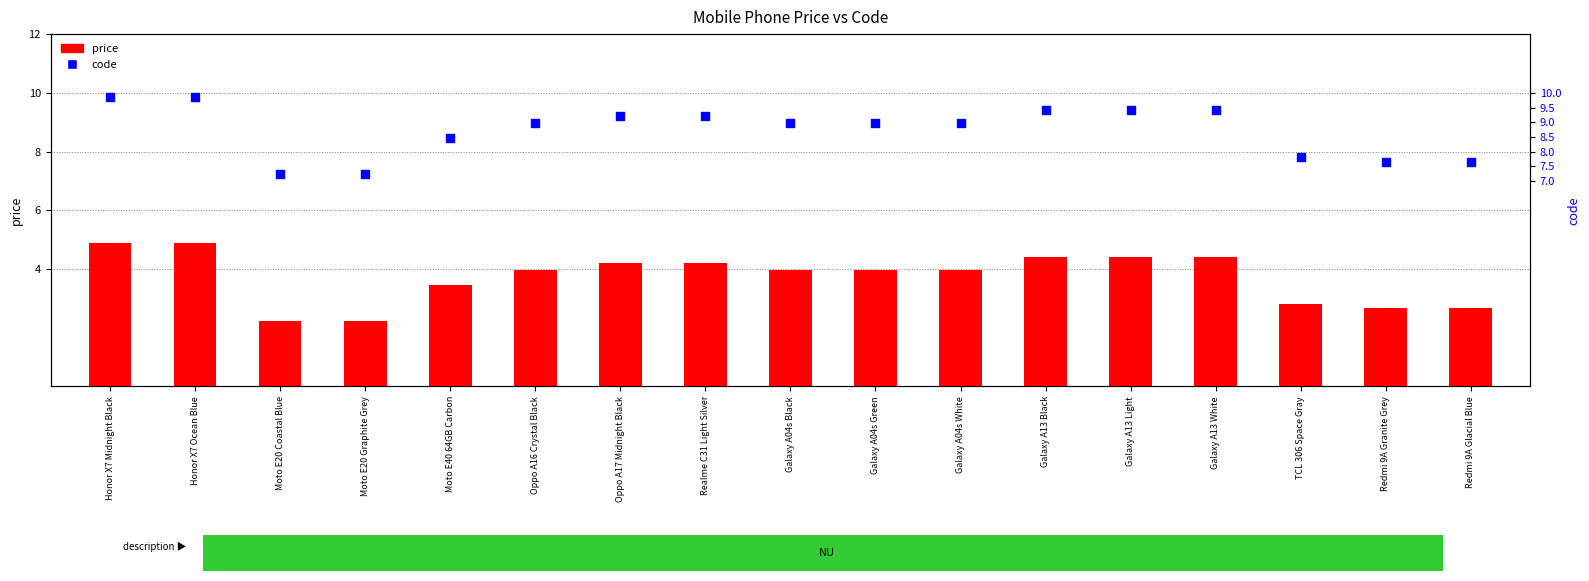

What is the total value across all series at Galaxy A13 Light?

13.8